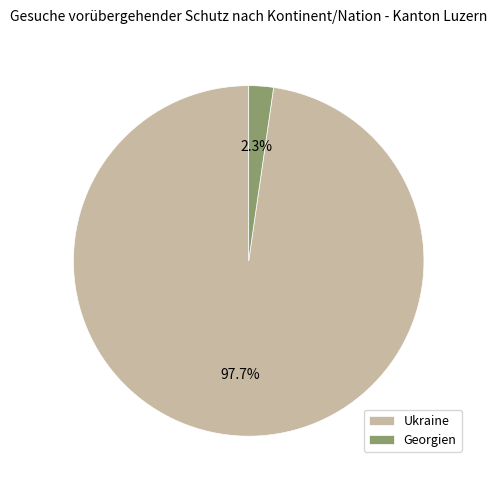

Rank the categories by value from highest to lowest.

Ukraine, Georgien